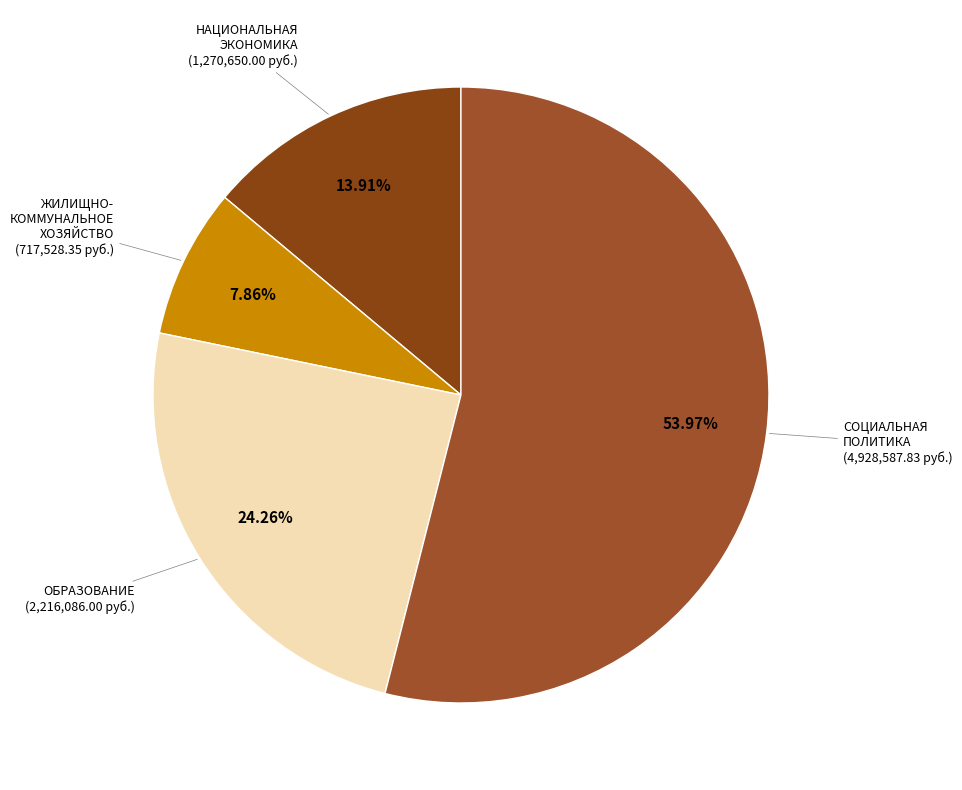

Count the number of slices in the pie.

4